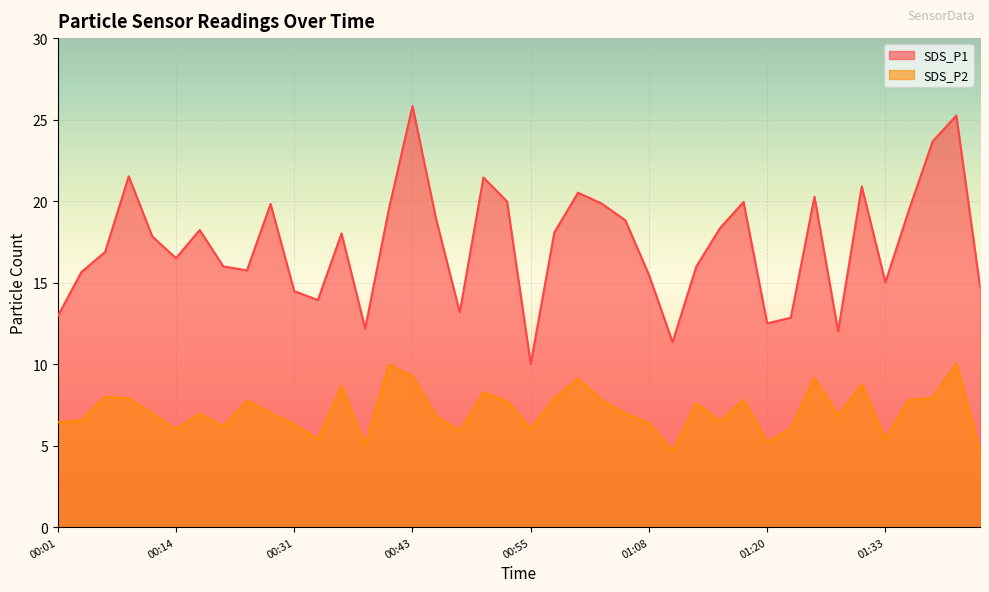

Reading left to right, what are all the values shown in this chart?

SDS_P1: 12.9	15.7	16.9	21.5	17.8	16.5	18.2	16.0	15.8	19.8	14.5	13.9	18.0	12.2	19.5	25.8	18.9	13.2	21.4	20.0	10.0	18.1	20.5	19.9	18.8	15.5	11.3	16.0	18.3	19.9	12.5	12.8	20.3	12.0	20.9	15.0	19.5	23.7	25.2	14.8
SDS_P2: 6.4	6.5	8.0	7.9	7.0	6.0	7.0	6.2	7.8	7.0	6.3	5.4	8.7	5.0	9.9	9.3	6.8	5.9	8.3	7.7	6.0	7.9	9.1	7.8	7.0	6.4	4.7	7.6	6.5	7.8	5.2	6.1	9.2	6.8	8.8	5.4	7.8	7.9	10.1	4.7